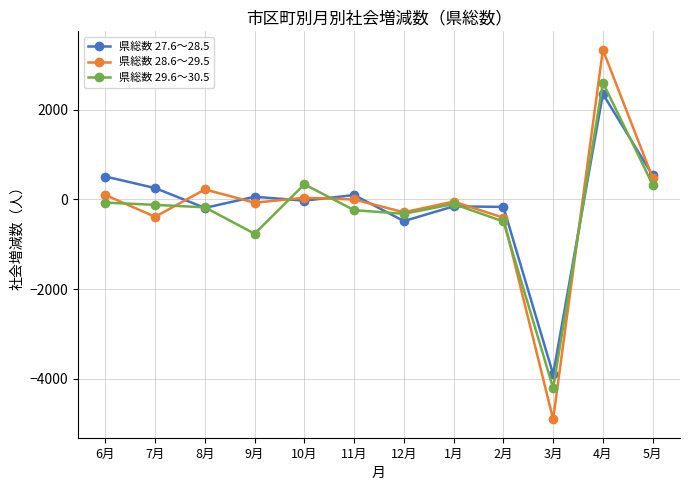

True or false: 県総数 27.6～28.5 and 県総数 29.6～30.5 intersect in this chart.

True